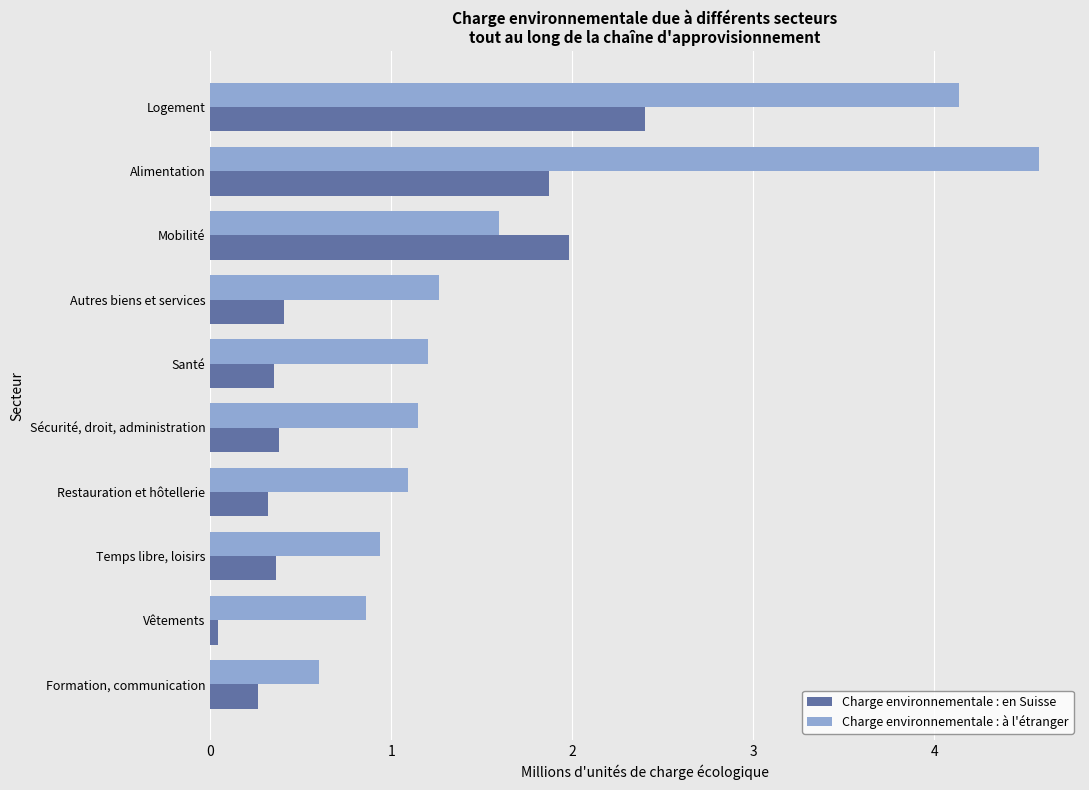

List the series in order of their peak value, highest first.

Charge environnementale : à l'étranger, Charge environnementale : en Suisse